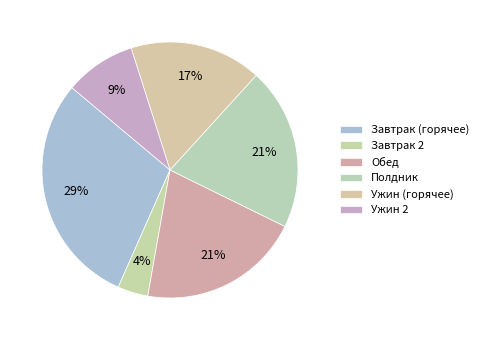

The Полдник slice represents 33% of the pie. True or false?

False